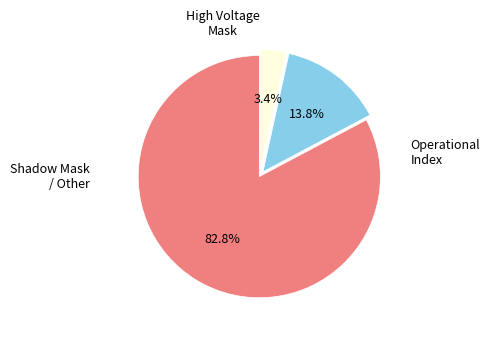

How many segments does this pie chart have?

3